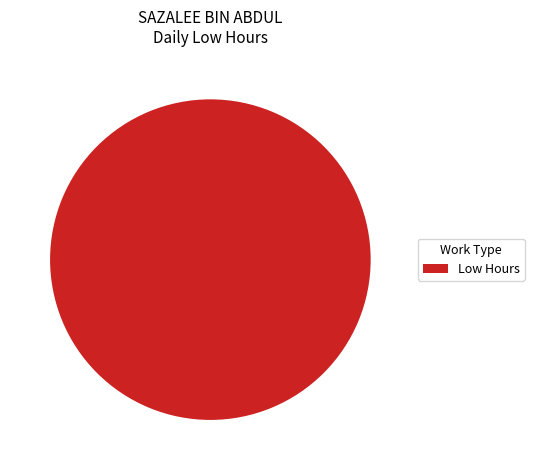

Is it true that Low Hours is 100% of the pie?

True